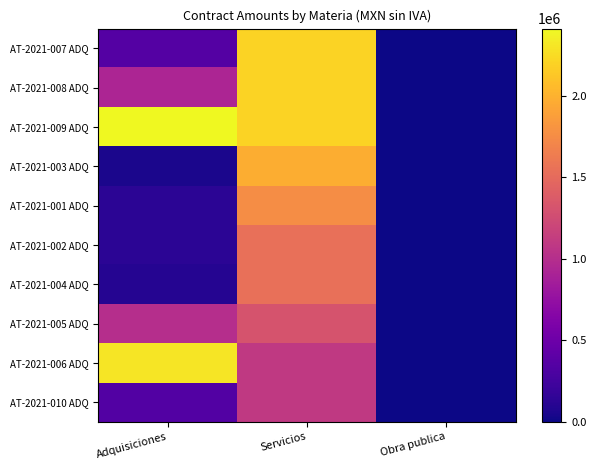

At Servicios, list the series in order from smallest to largest.

AT-2021-006 ADQ, AT-2021-010 ADQ, AT-2021-005 ADQ, AT-2021-002 ADQ, AT-2021-004 ADQ, AT-2021-001 ADQ, AT-2021-003 ADQ, AT-2021-007 ADQ, AT-2021-008 ADQ, AT-2021-009 ADQ